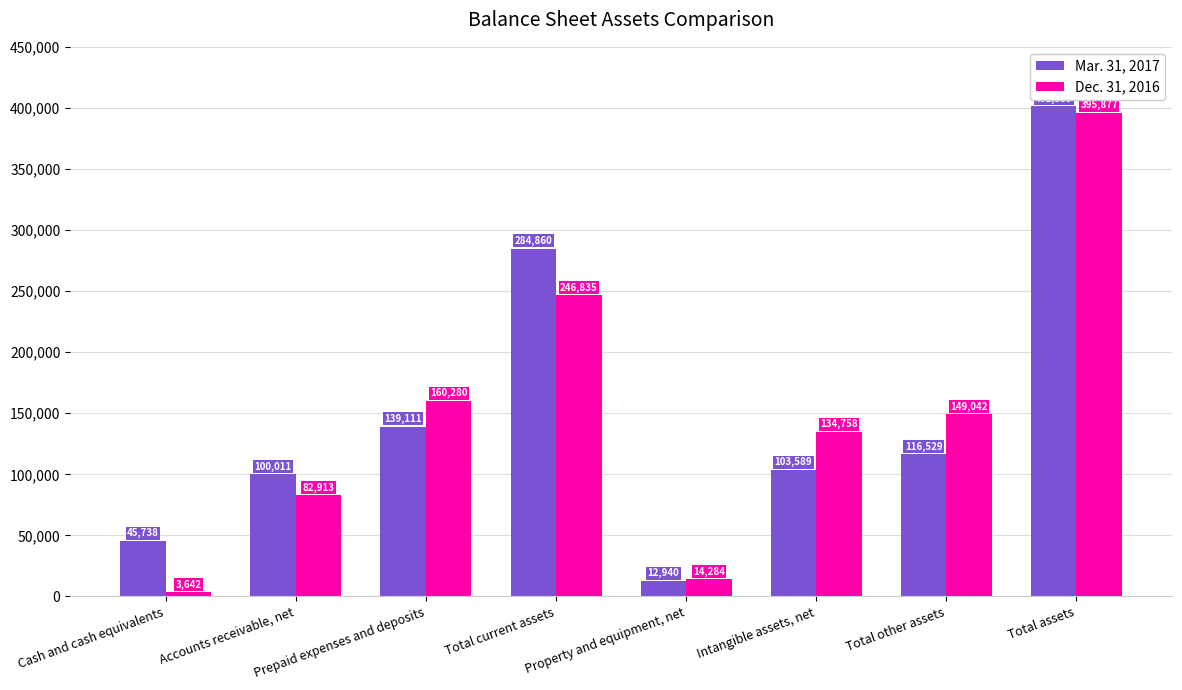

Which category has the lowest value across all series?

Cash and cash equivalents